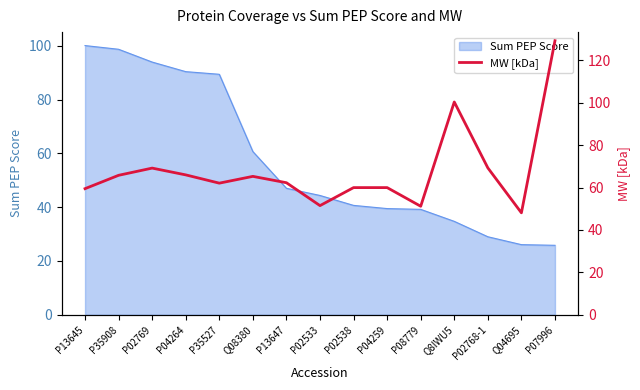

What is the maximum value for Sum PEP Score?

100.0